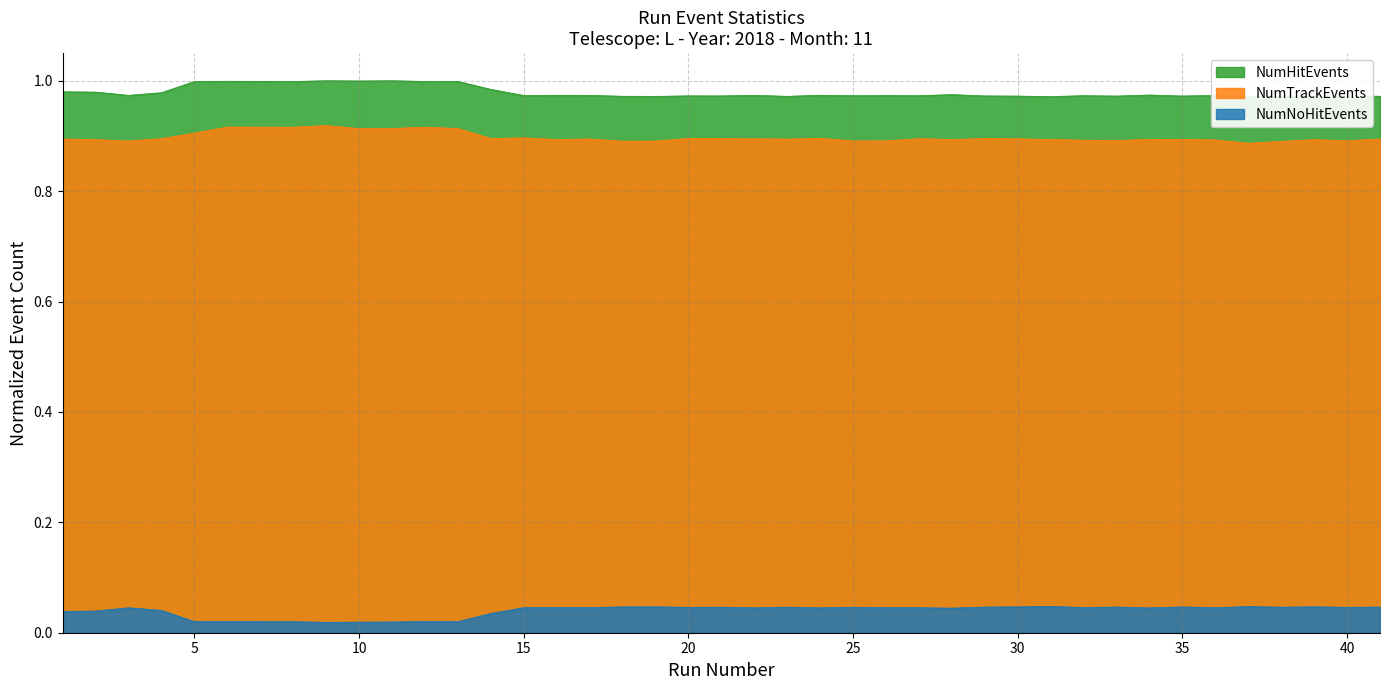

True or false: NumHitEvents and NumTrackEvents intersect in this chart.

False